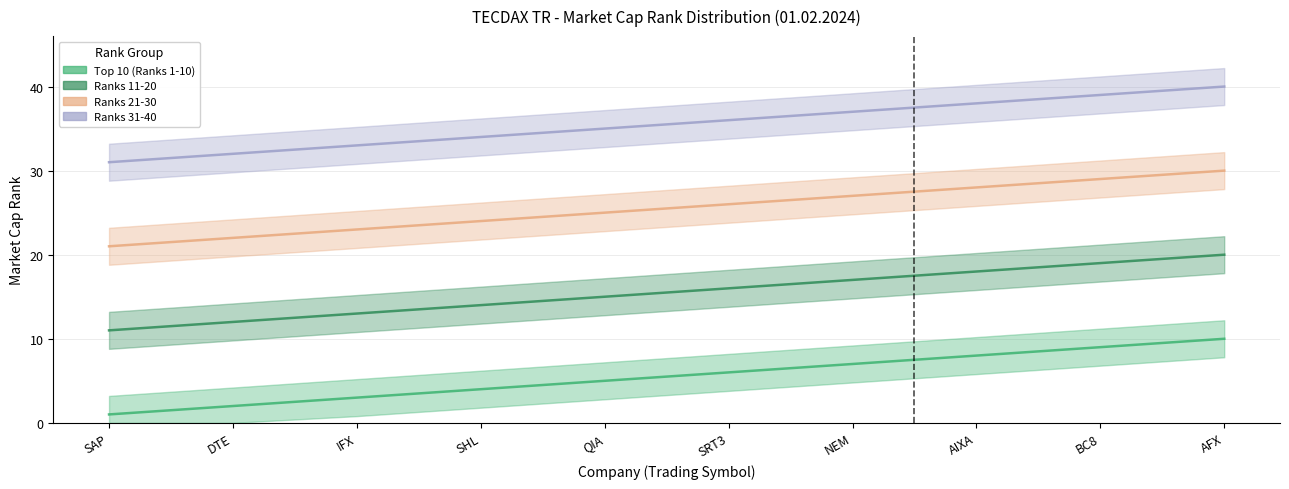

What are all the series names shown in the legend?

Top 10 (Ranks 1-10), Ranks 11-20, Ranks 21-30, Ranks 31-40